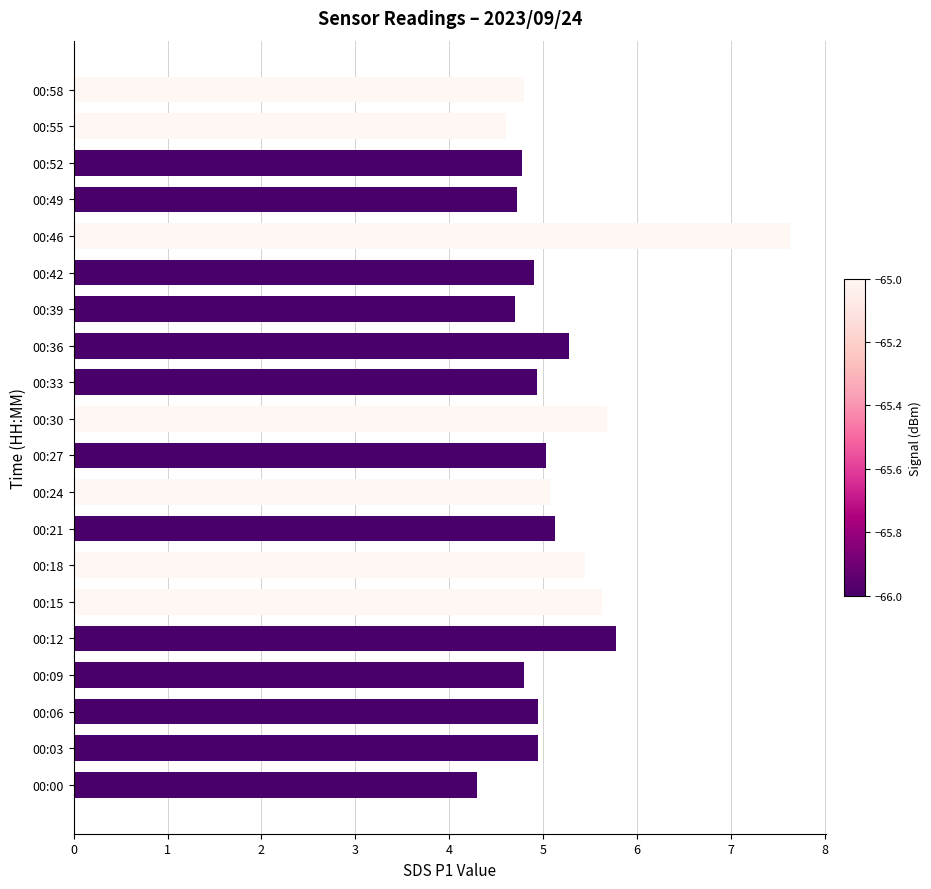

What is the difference between the second highest and minimum values?

1.5